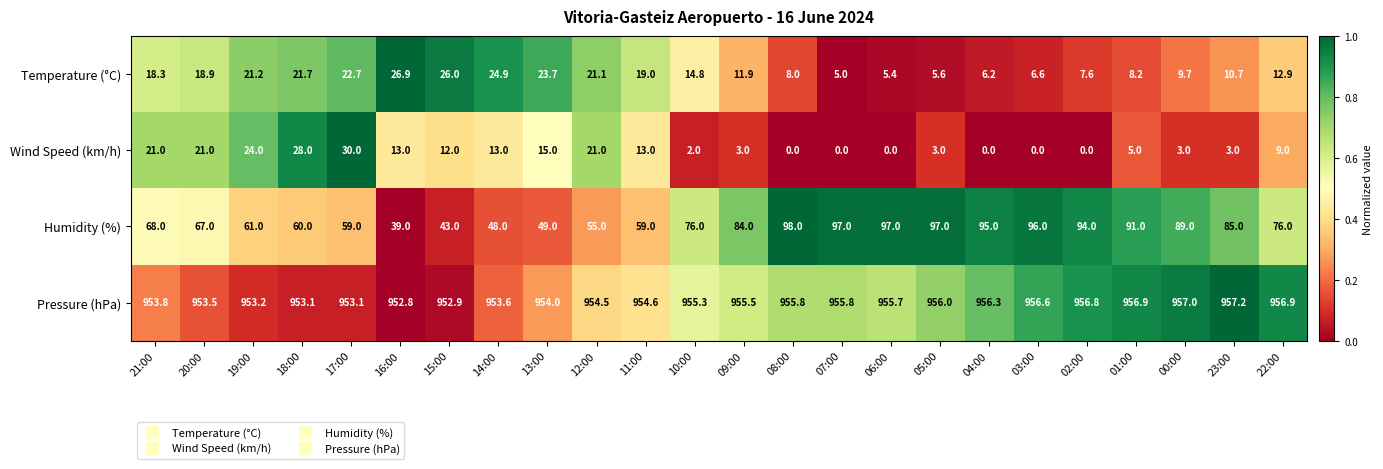

What is the maximum value shown in the chart?

957.2